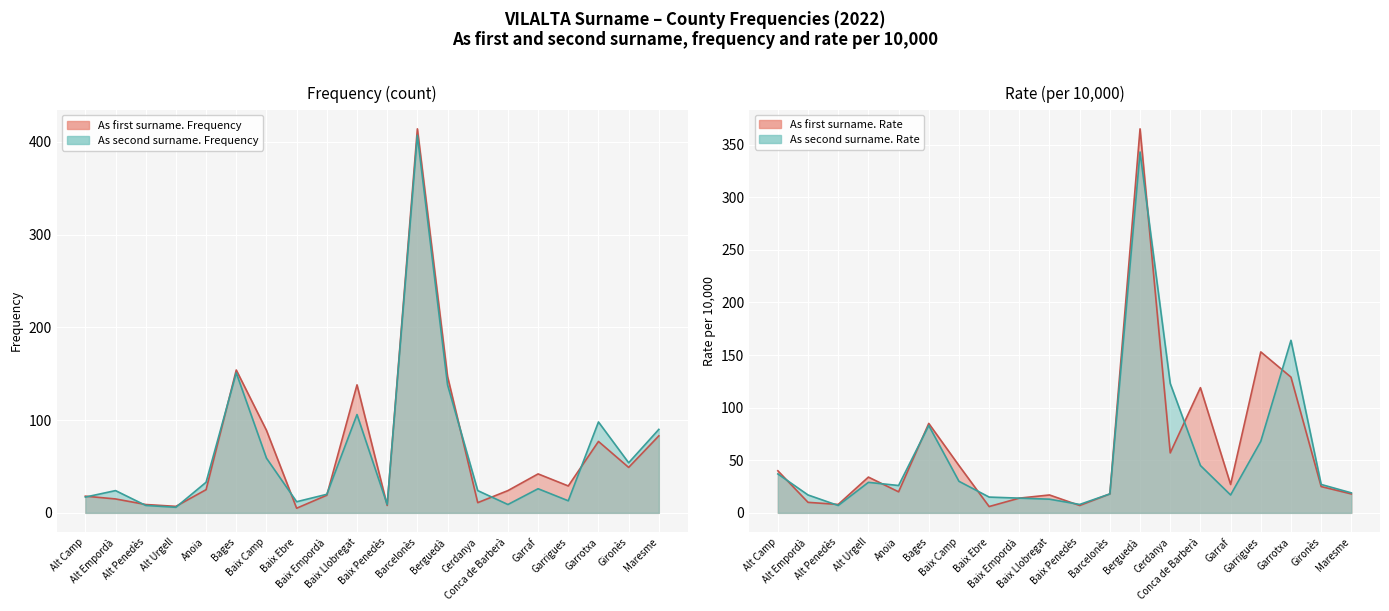

What is the difference between the highest and lowest values at Alt Urgell?

28